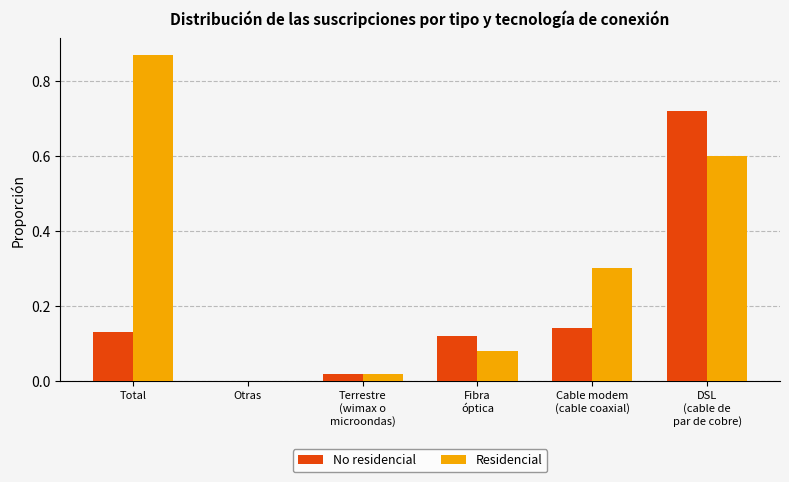

Where is No residencial nearest to the value 0?

Otras